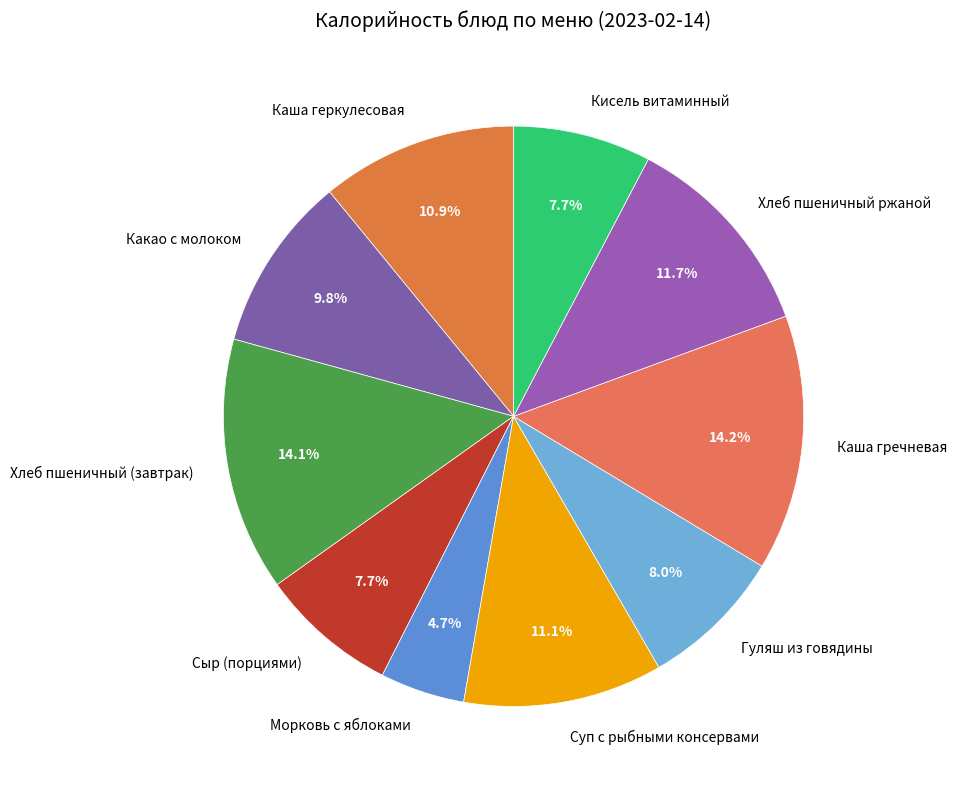

Approximately how many times larger is the value at Каша гречневая compared to Гуляш из говядины?

1.8